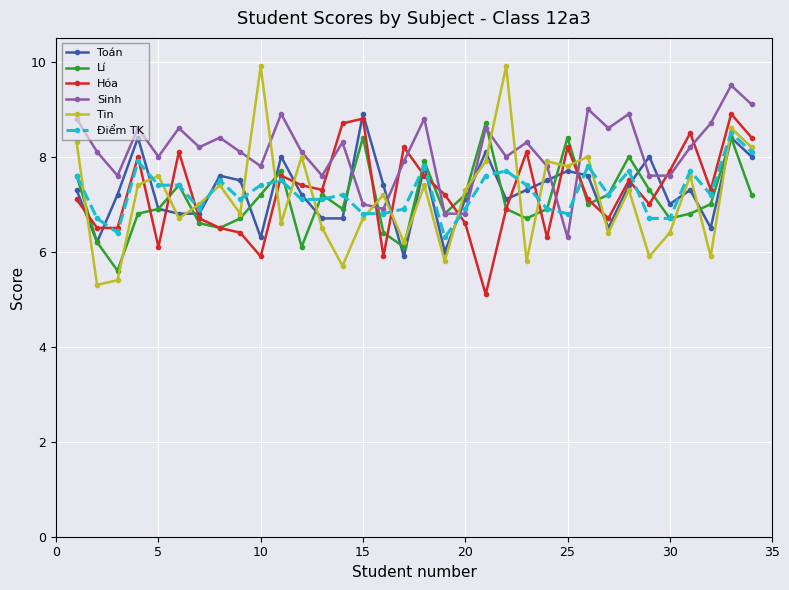

What is the highest value of the Sinh series?

9.5